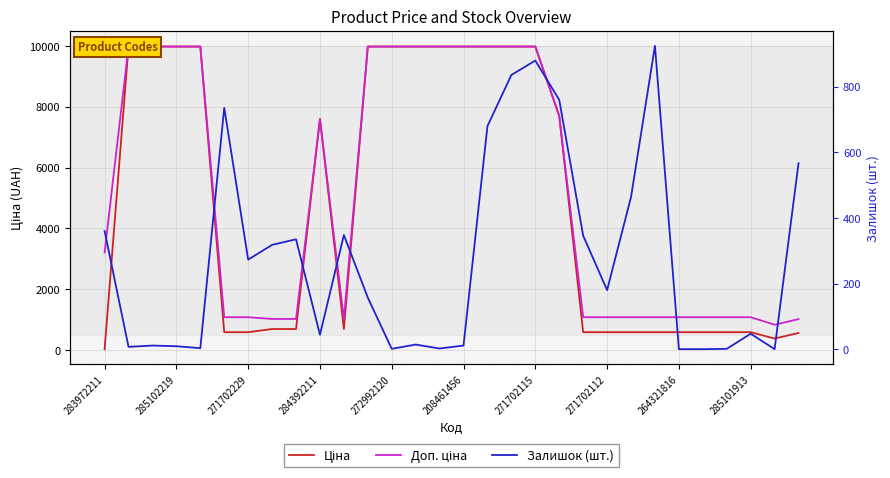

Does the chart display data point markers on the line(s)?

No